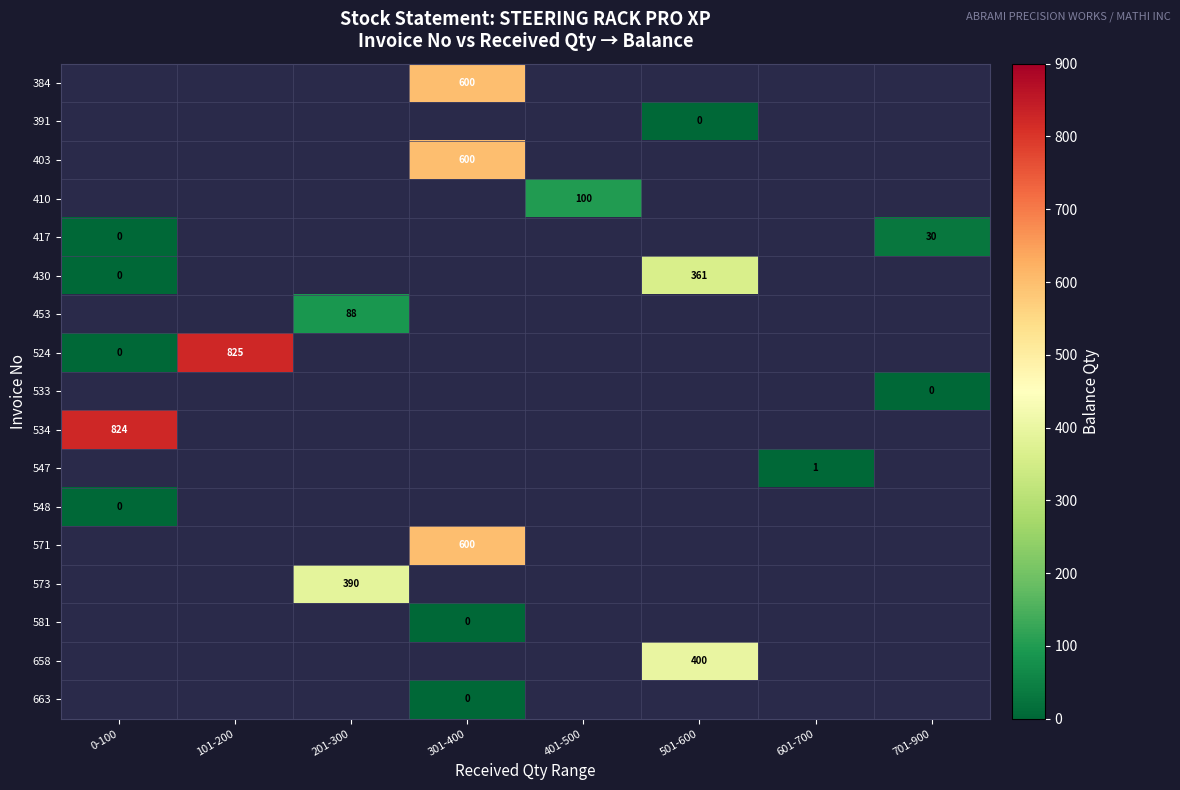

How many data points does each series have?

8